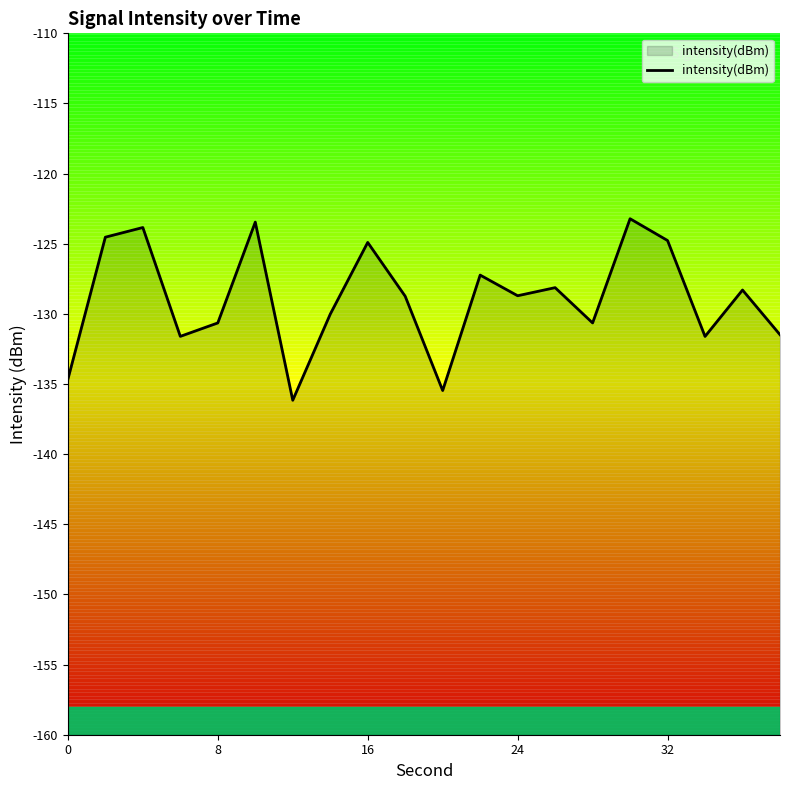

How many interior local peaks (higher than both neighbors) does the data have?

7